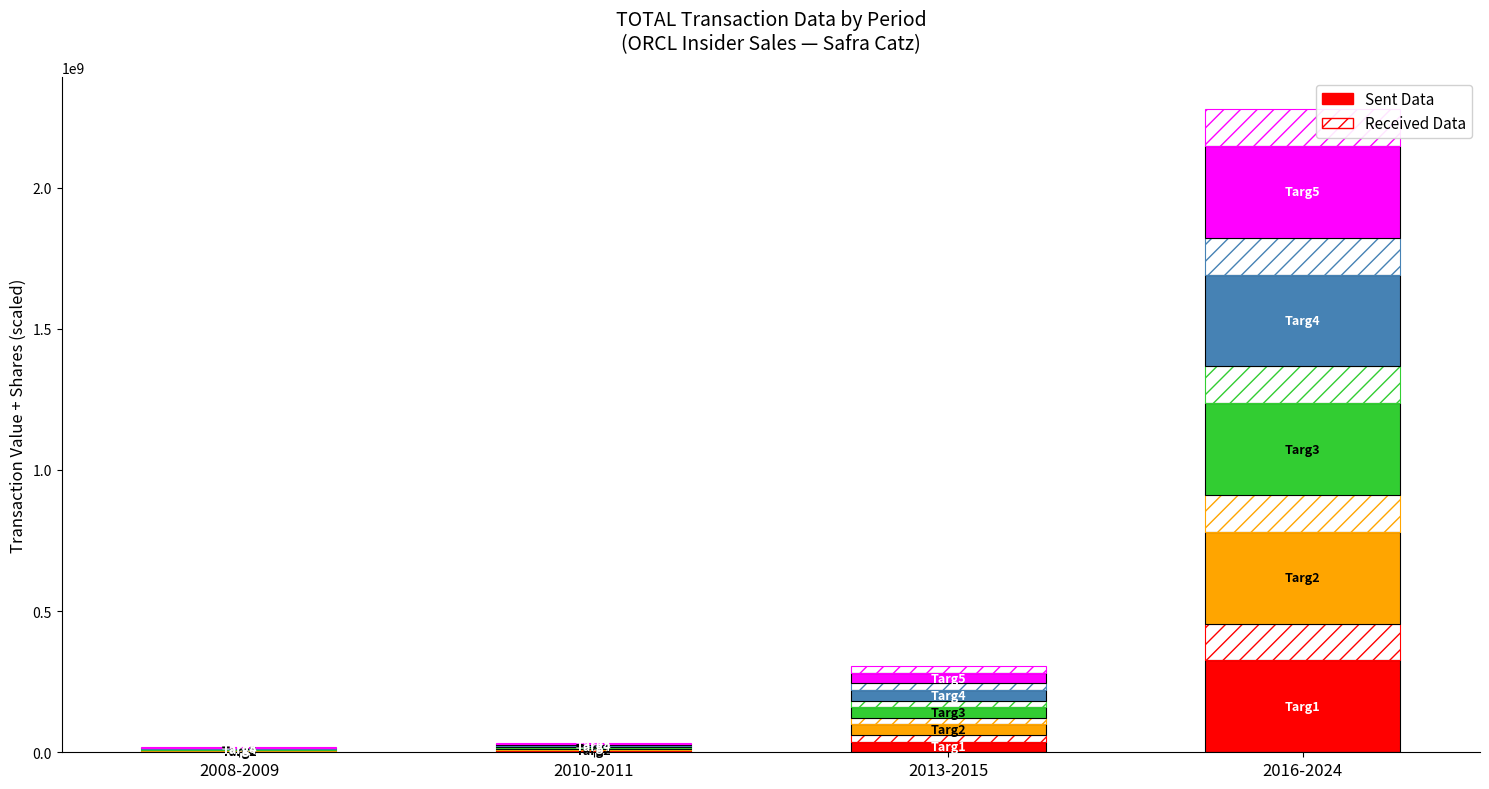

List the series in order of their peak value, highest first.

Sent Data, Received Data